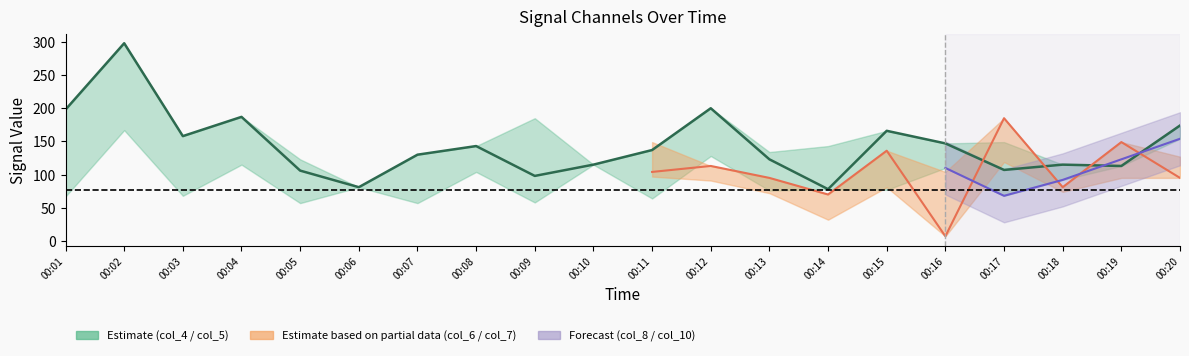

What is the average value of the col_10 series?

76